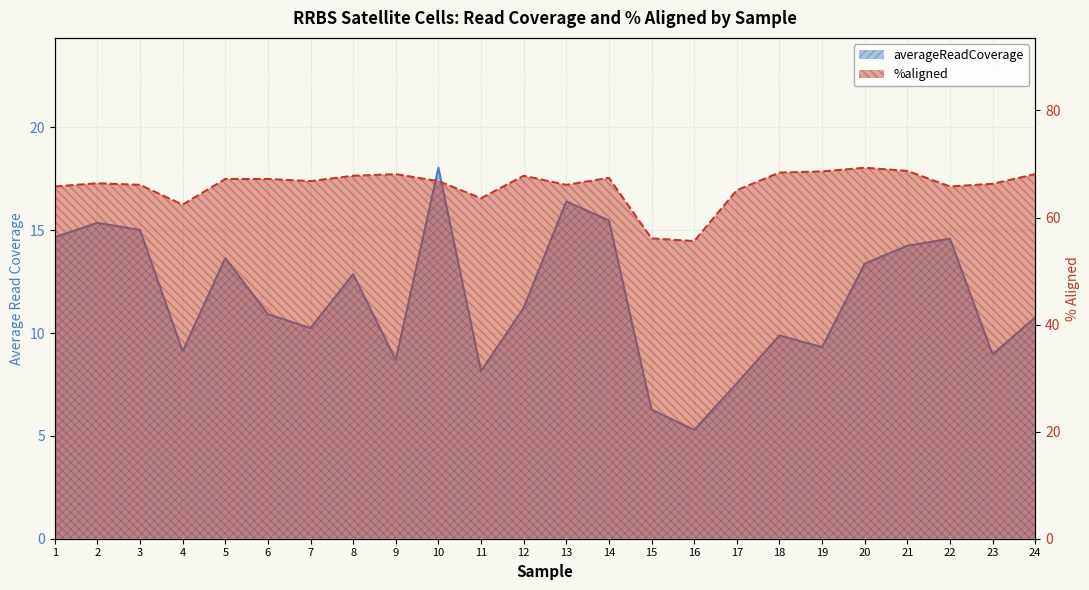

Count the number of categories in the chart.

24